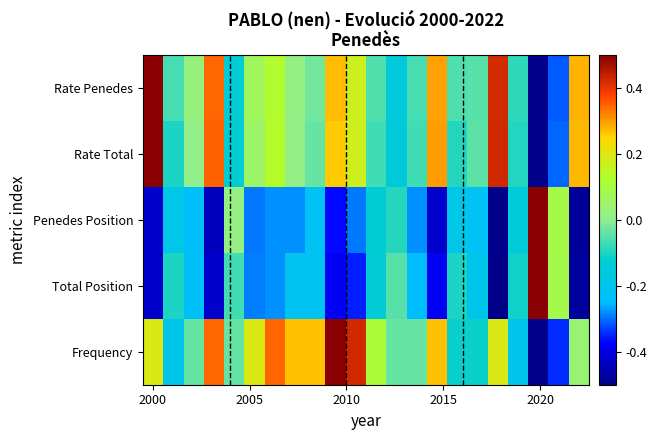

Which series has the largest total across all categories?

Frequency